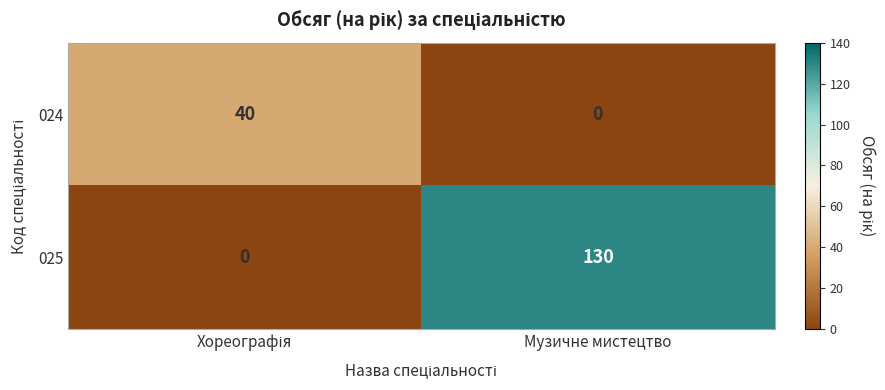

How many data points in 025 are less than 130?

1